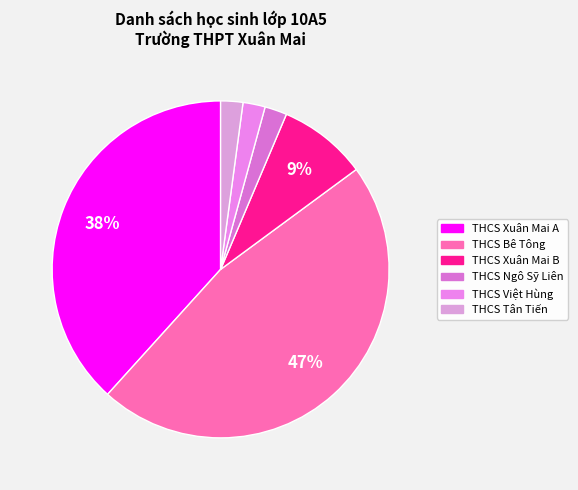

Does THCS Bê Tông represent more than half of the total?

No